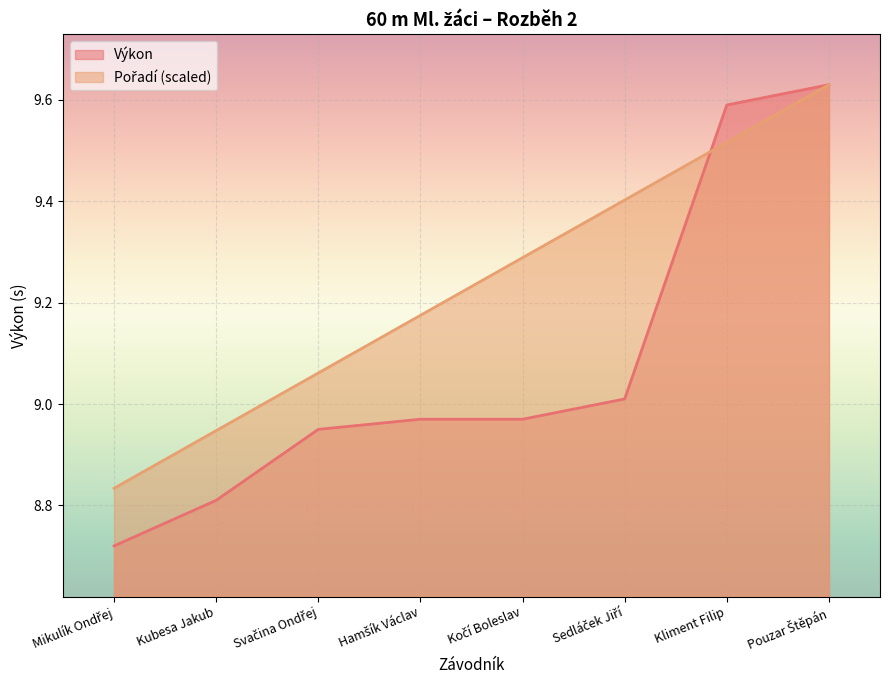

What is the difference between the maximum and minimum values in the Pořadí series?

0.8